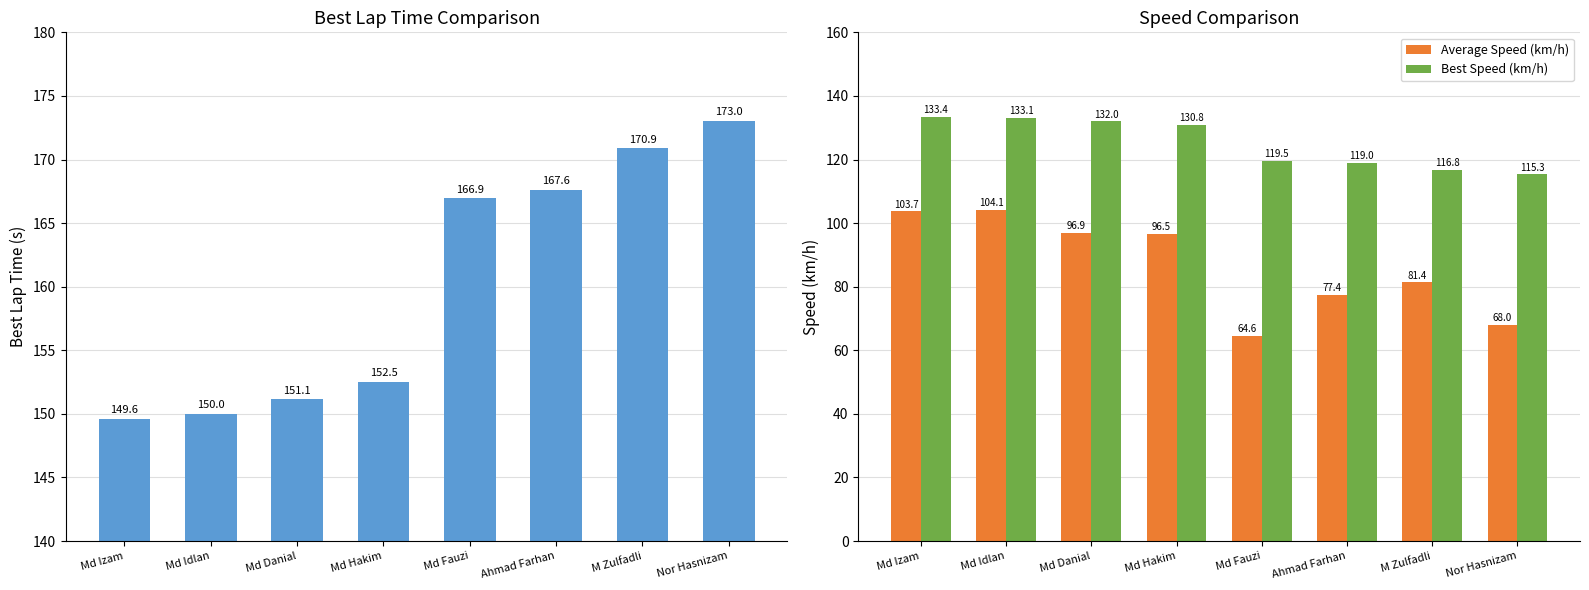

What is the greatest value displayed?

173.0